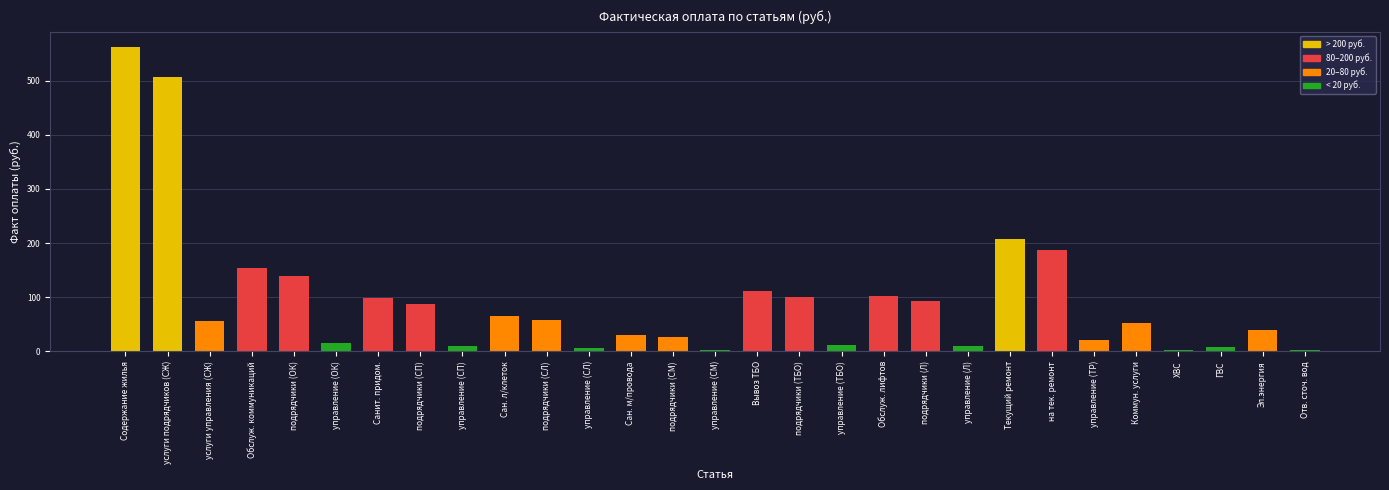

What is the greatest value displayed?

562.2